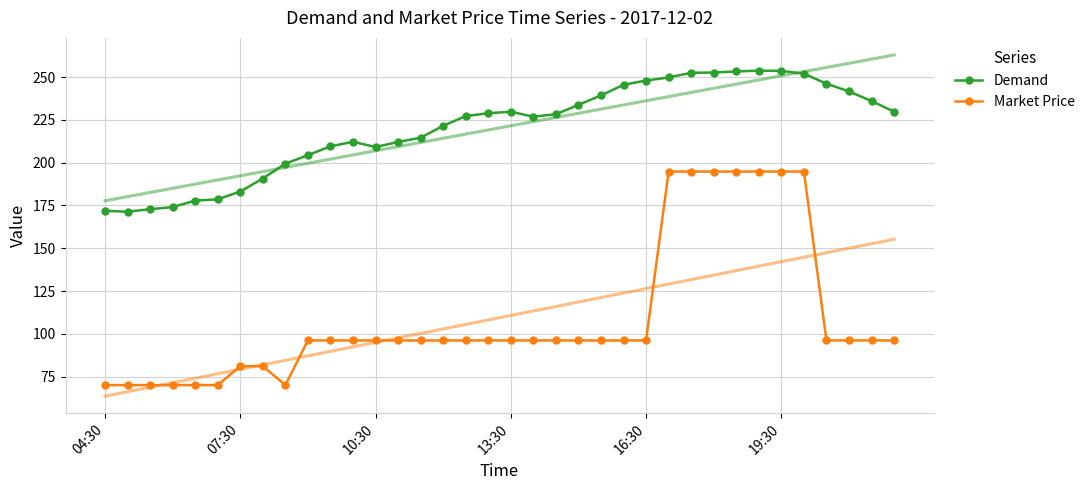

The value of Market Price at 10:30 is 38.9. True or false?

False